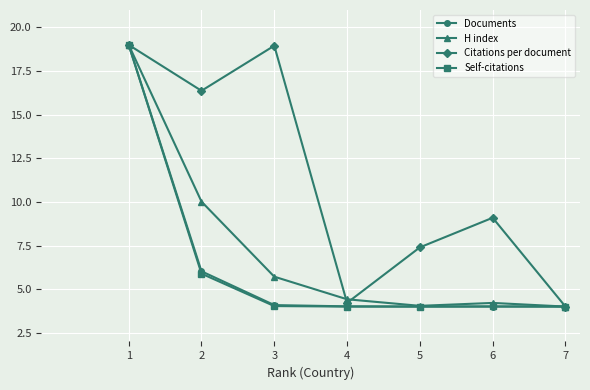

Which series changed the most between 3 and 6?

Citations per document